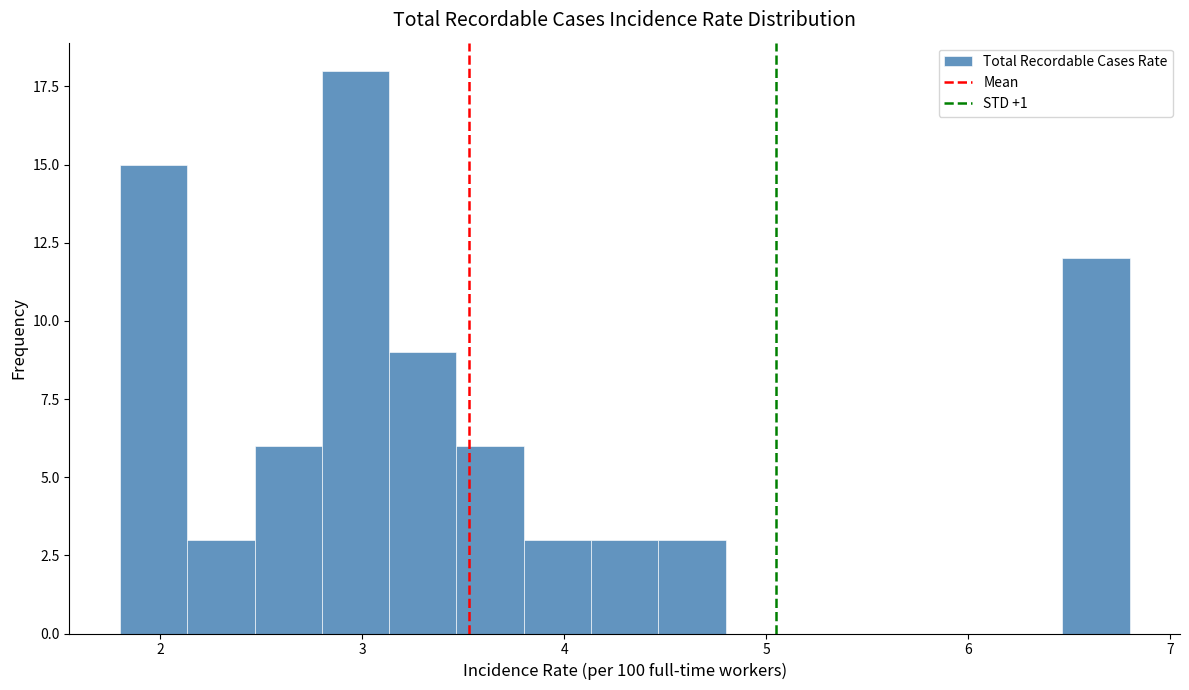

Around what value on the x-axis is the tallest bar? Give the approximate position of its centre, as read against the axis.

3.0